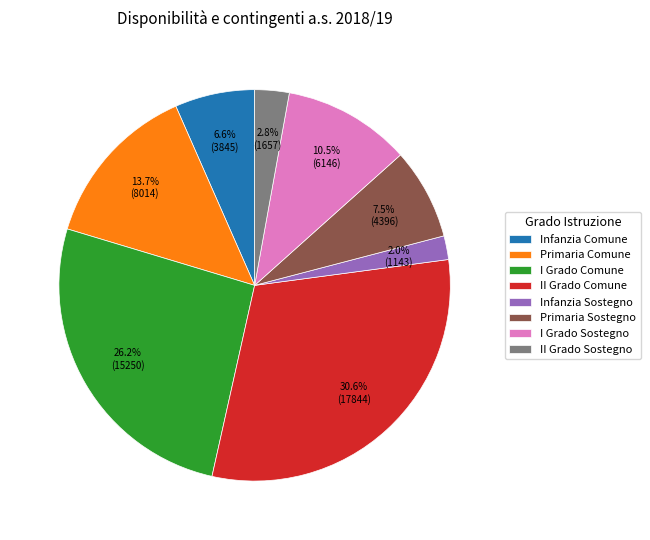

Does Infanzia Comune account for over 50% of the chart?

No